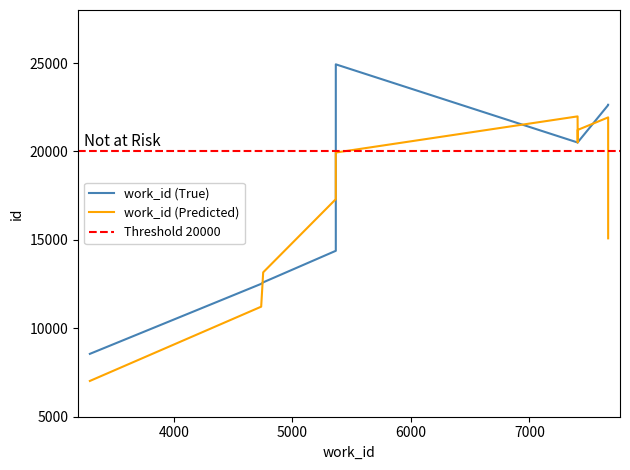

What is the difference between the maximum and minimum values in the work_id series?

4375